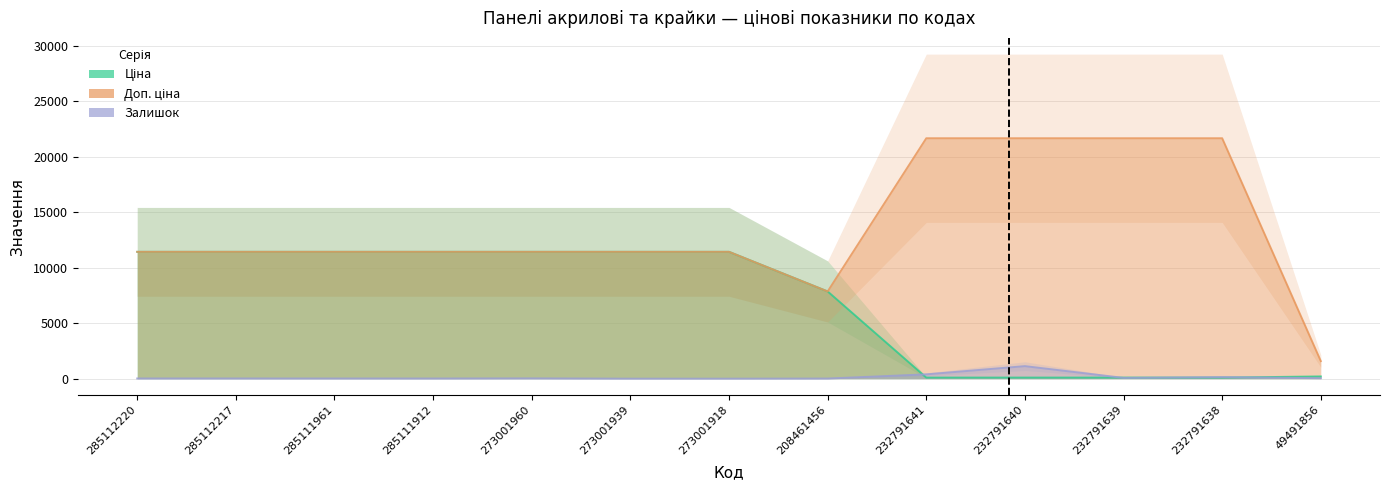

Rank the categories by Доп. ціна value from lowest to highest.

49491856, 208461456, 285112220, 285112217, 285111961, 285111912, 273001960, 273001939, 273001918, 232791641, 232791640, 232791639, 232791638